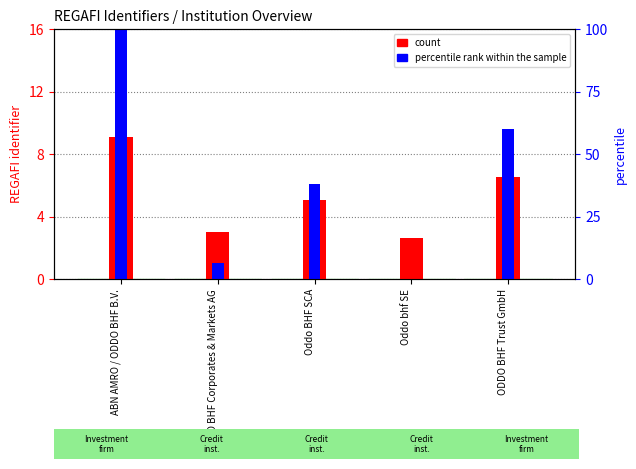

How many series are shown in this chart?

2